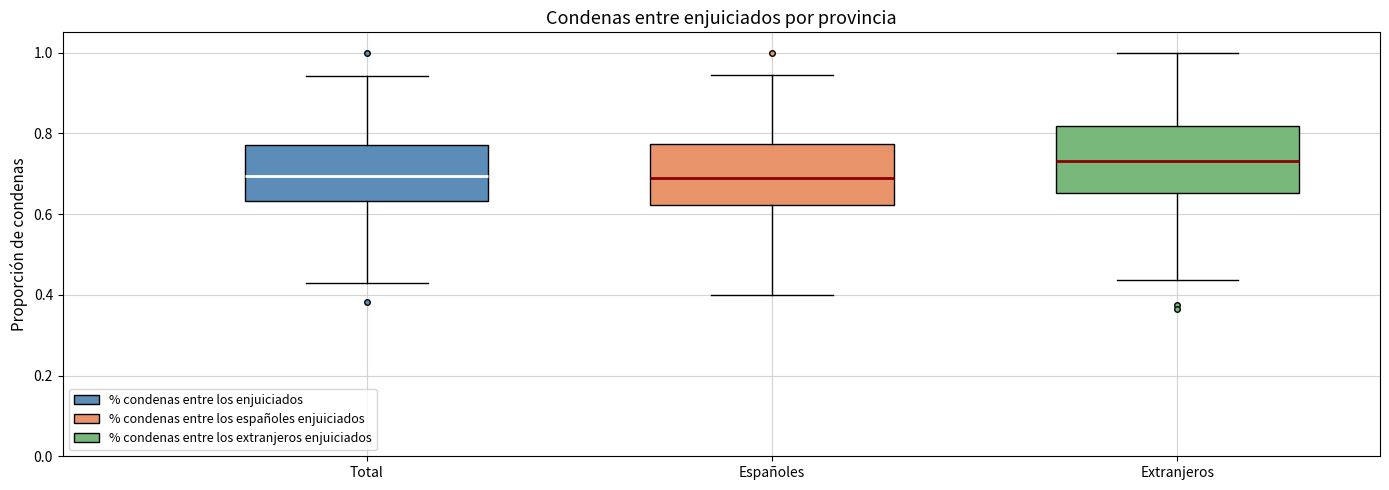

Reading left to right, transcribe this box plot: for each box, give where its median line is, the range the box spans, and where its two whiskers end, as read against the y-axis. The values are not printed on the chart, so give them approximately, as read against the axis.

Total: median 0.70, box 0.64 to 0.78, whiskers 0.42 to 0.94
Españoles: median 0.68, box 0.62 to 0.78, whiskers 0.40 to 0.94
Extranjeros: median 0.74, box 0.66 to 0.82, whiskers 0.44 to 1.00